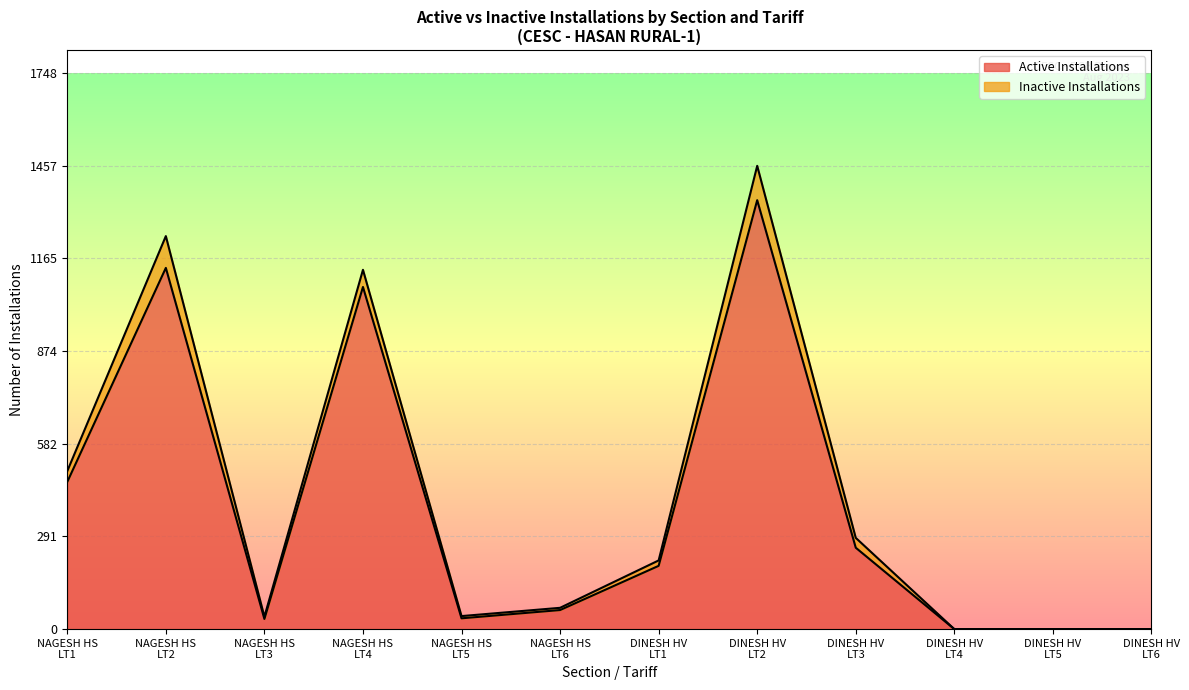

At which label does Active Installations (line) reach its minimum?

DINESH HV
LT4